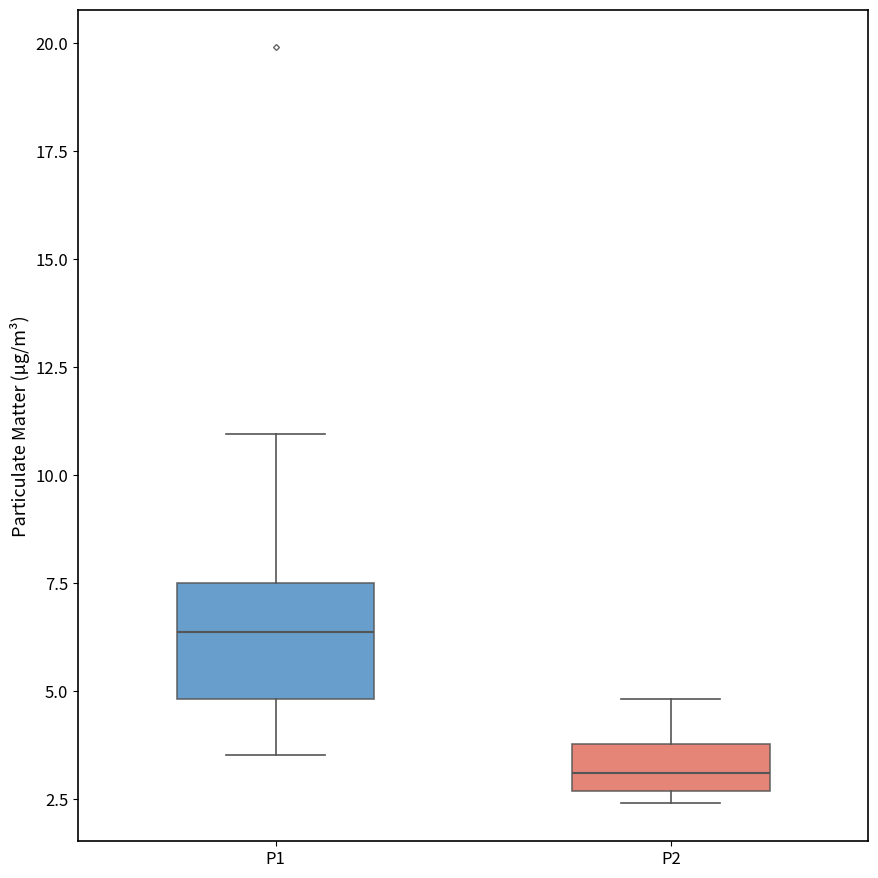

Where does the upper whisker of the box for P2 end on the y-axis? The values are not printed on the chart, so give them approximately, as read against the axis.

5.0